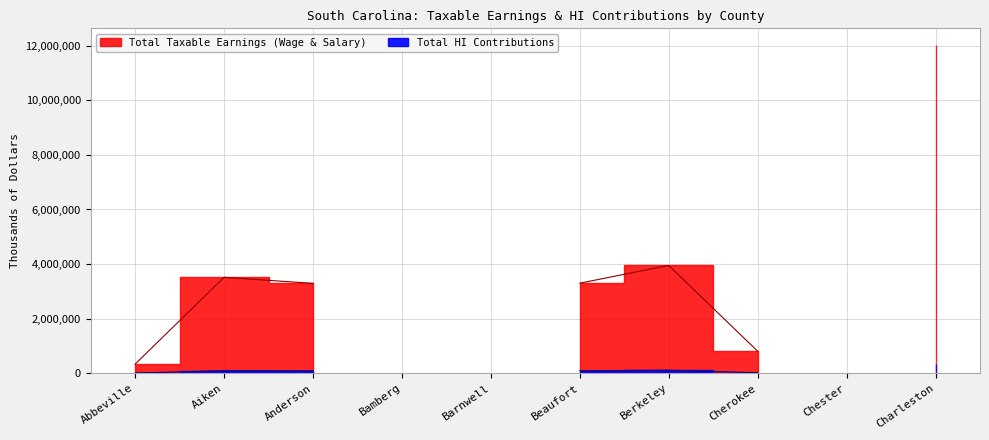

Reading right to left, list all the values displayed in this chart.

Total Taxable Earnings (Wage & Salary): 12030684	0	810967	3952536	3301725	0	0	3294827	3516609	338300
Total HI Contributions: 348890	0	23518	114624	95750	0	0	95550	101982	9811